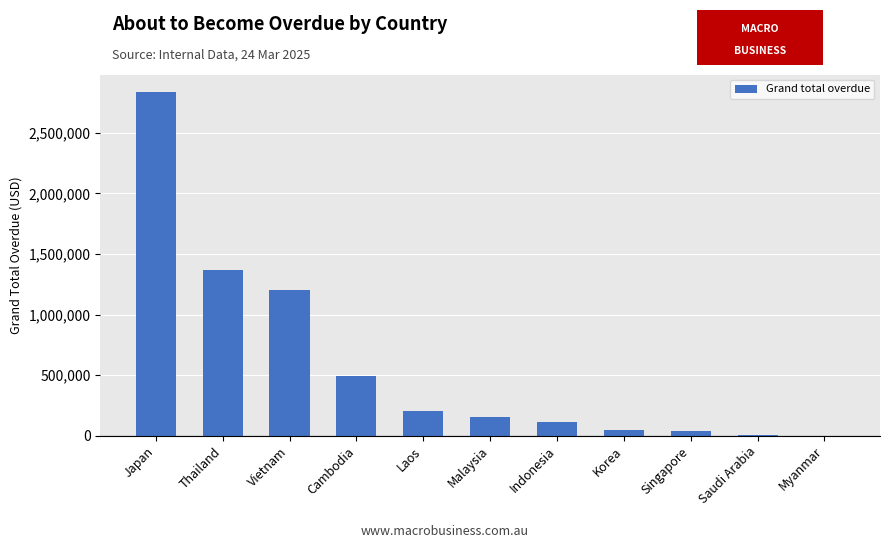

What is the greatest value displayed?

2840158.0